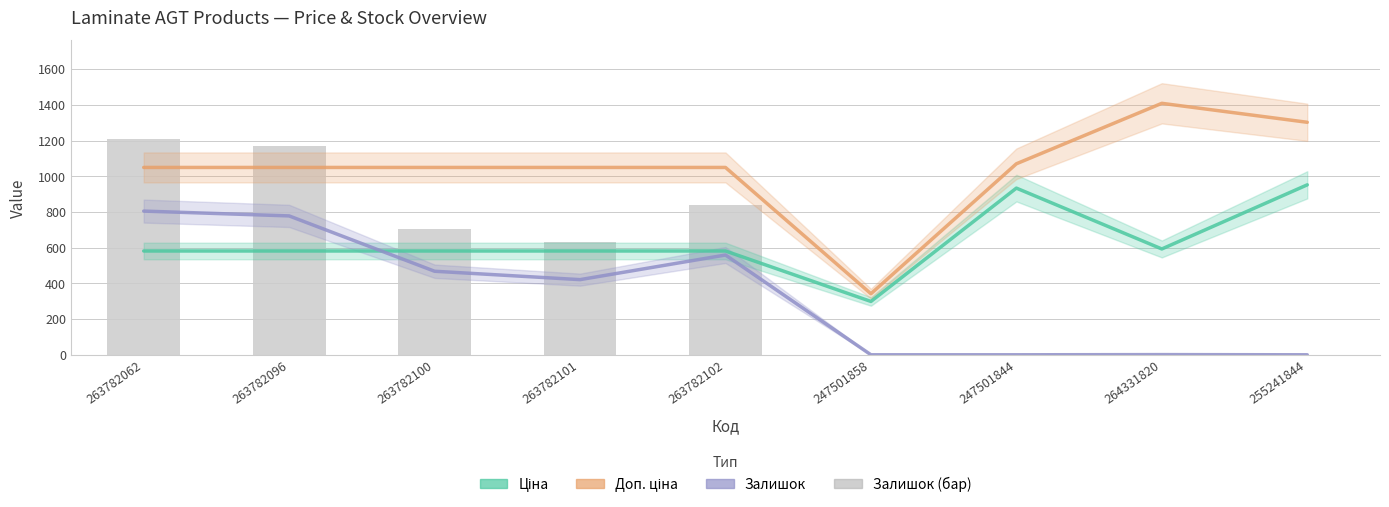

How many data points in Ціна are above 581?

8